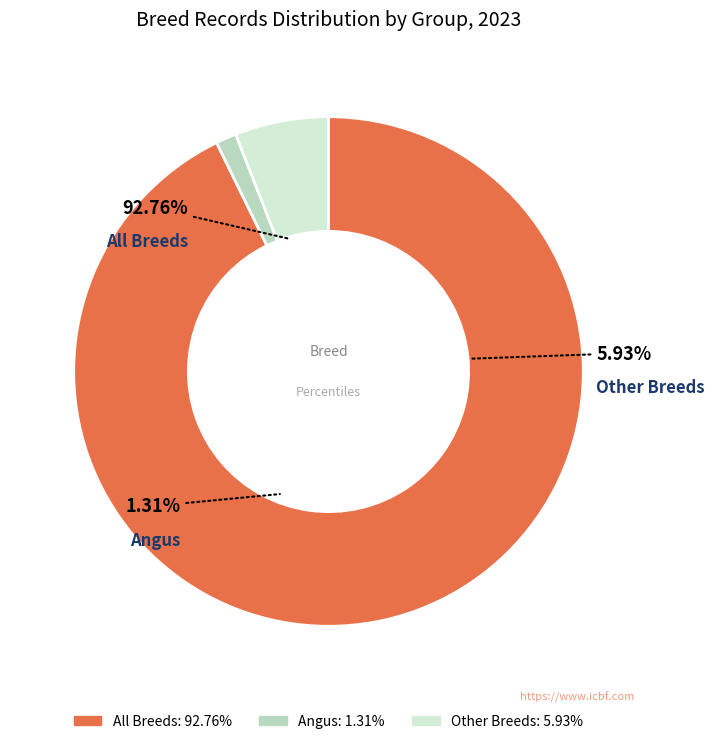

How many segments does this pie chart have?

3